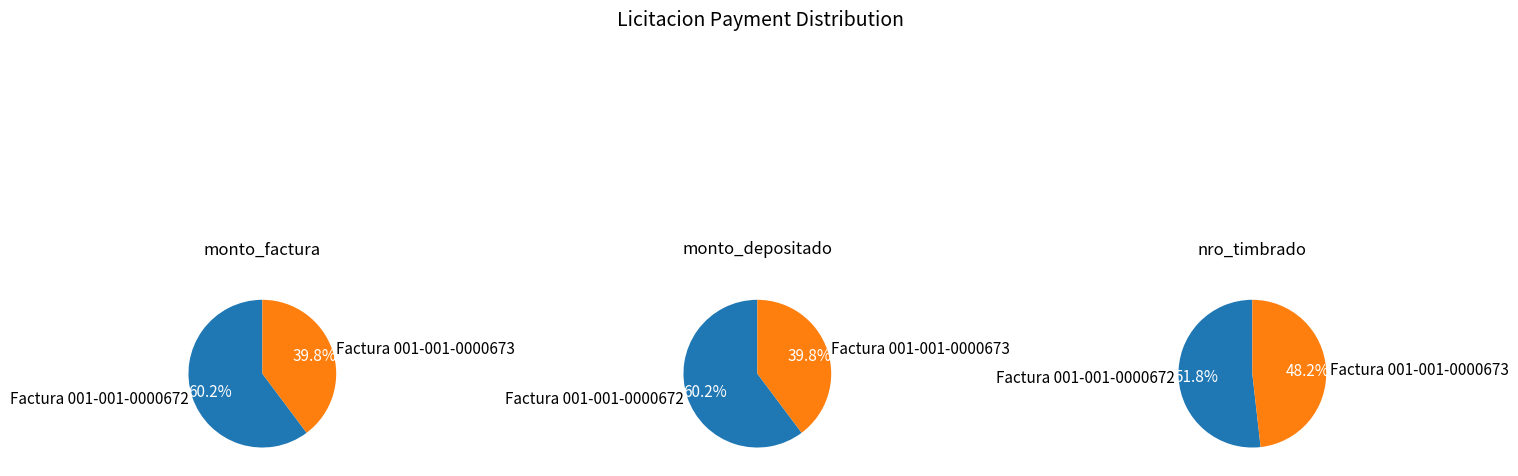

Which has a higher value, Factura 001-001-0000673 or Factura 001-001-0000672?

Factura 001-001-0000672